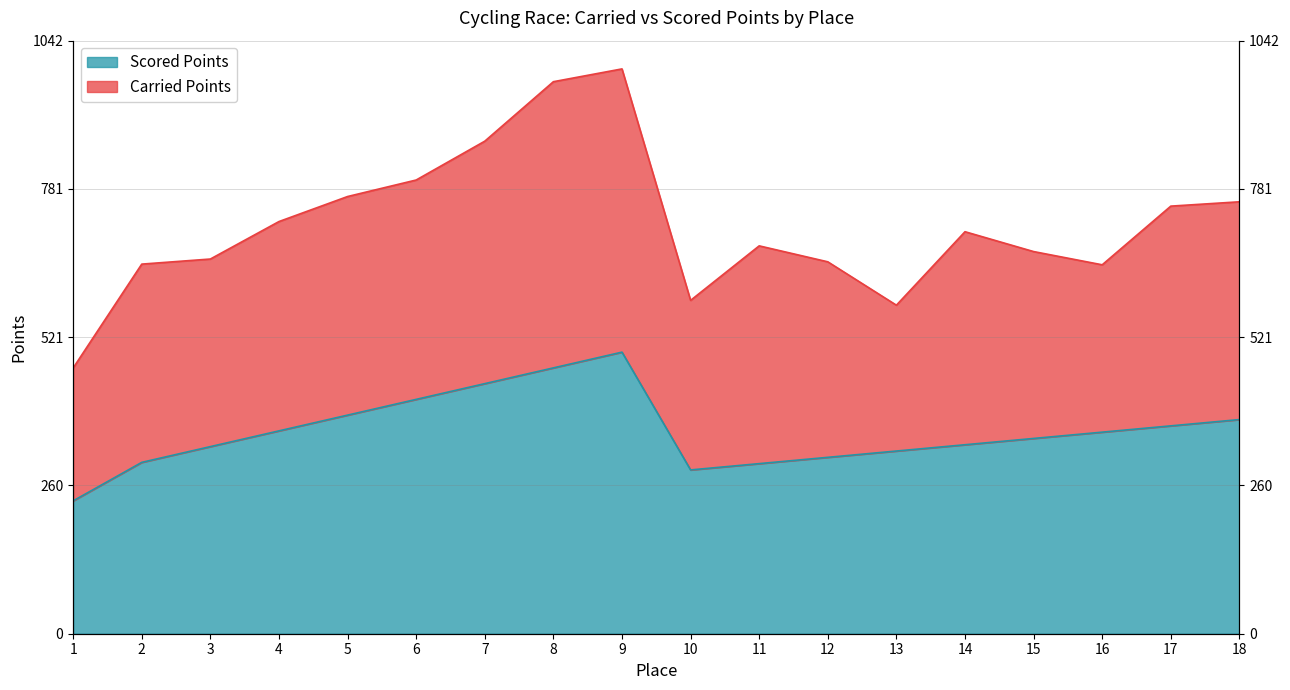

What is the value of the 2nd point from the left?

301.2